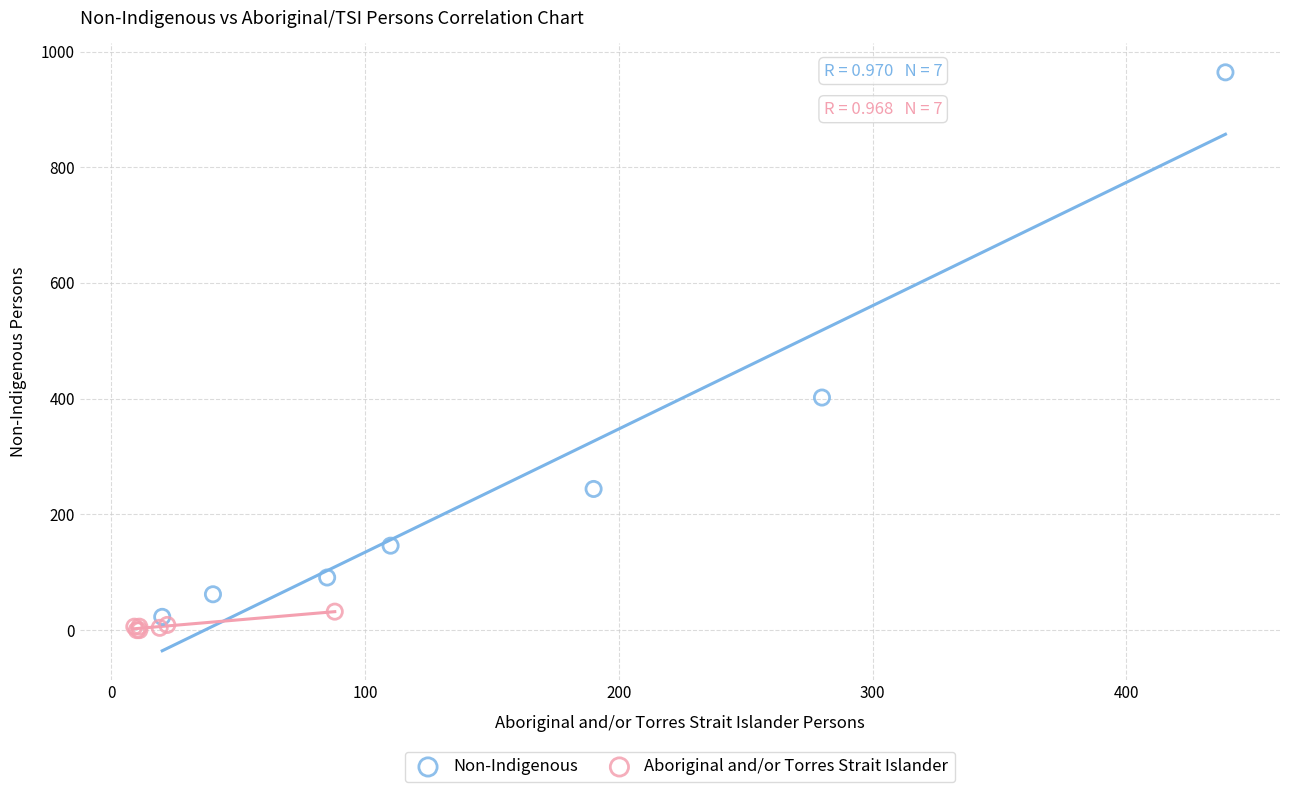

Which series has the widest spread of Y values?

Non-Indigenous